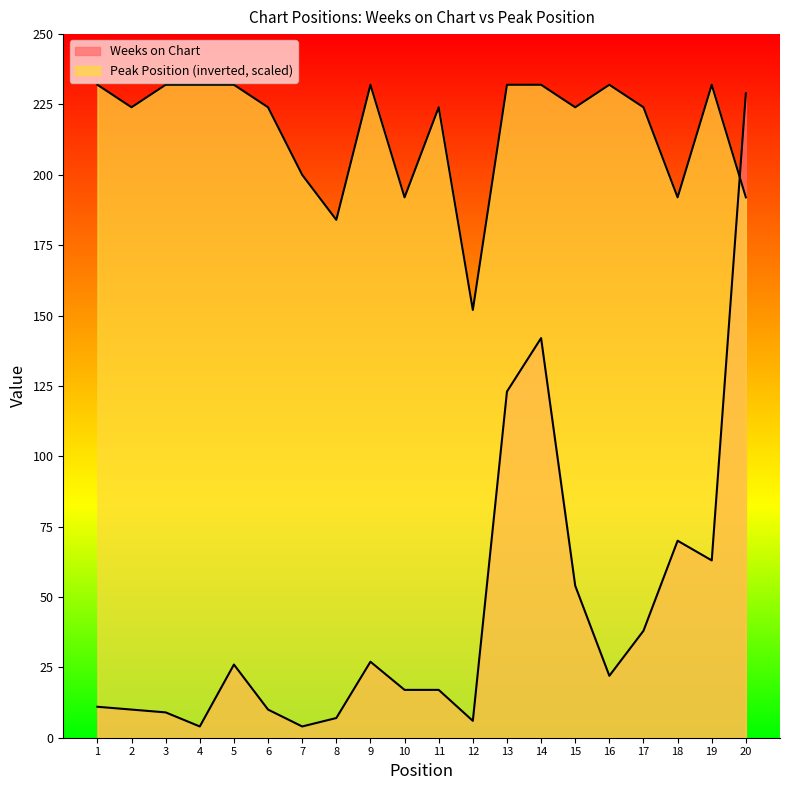

What is the smallest value displayed?

4